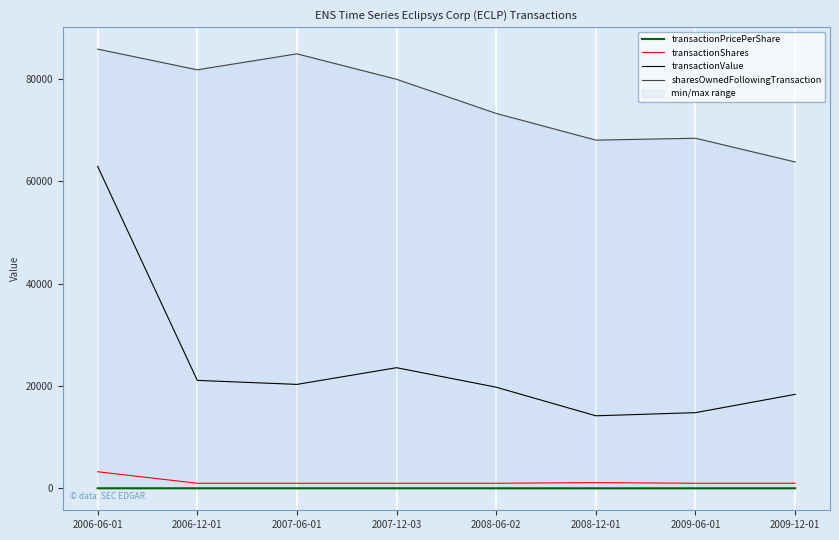

True or false: transactionPricePerShare and transactionValue intersect in this chart.

False